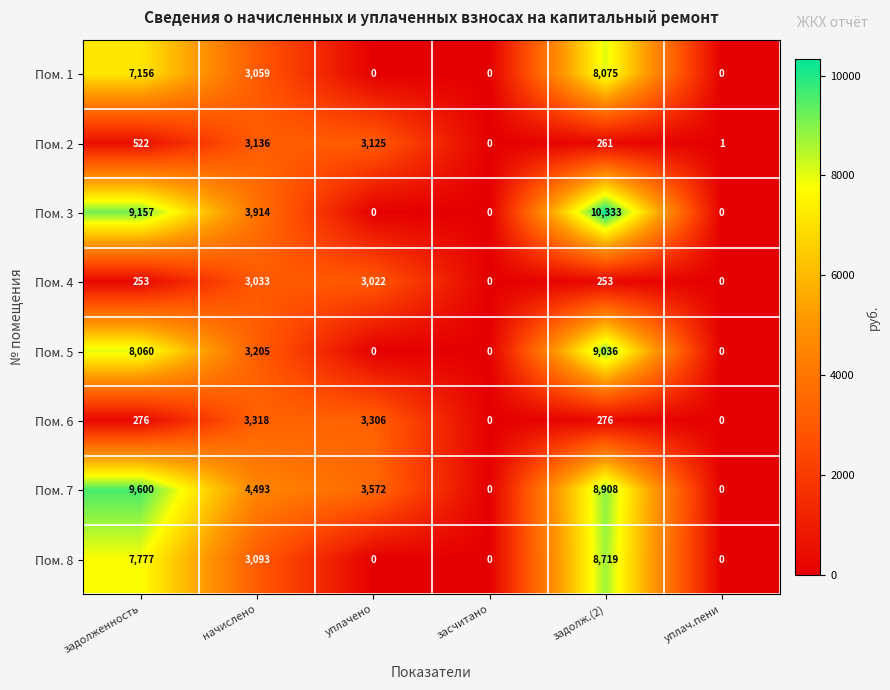

The Пом. 6 series shows 837 at начислено. True or false?

False